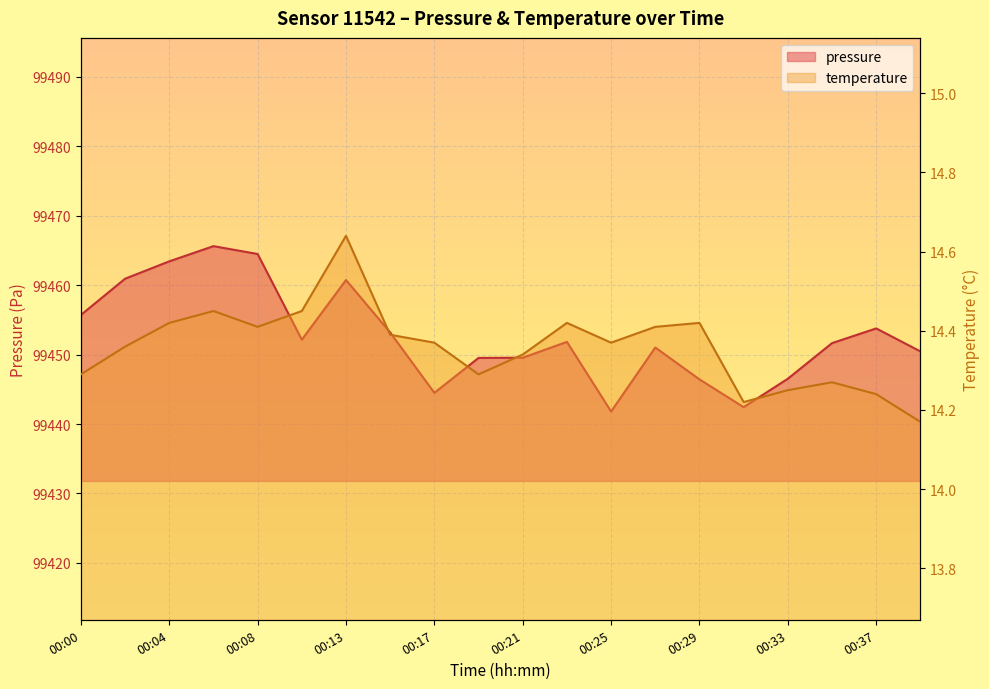

What is the sum of the pressure values at 00:23 and 00:08?

198916.3